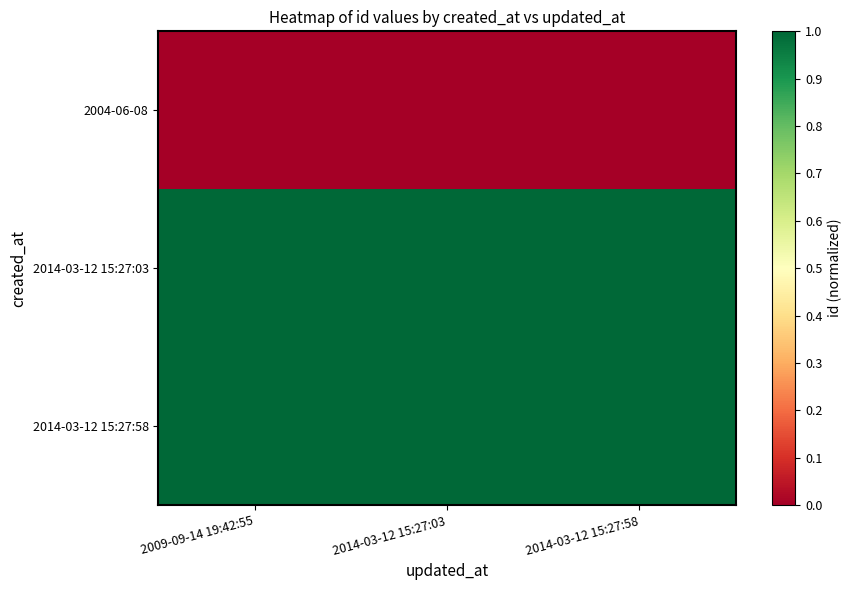

At 2014-03-12 15:27:03, list the series in order from smallest to largest.

2004-06-08, 2014-03-12 15:27:03, 2014-03-12 15:27:58